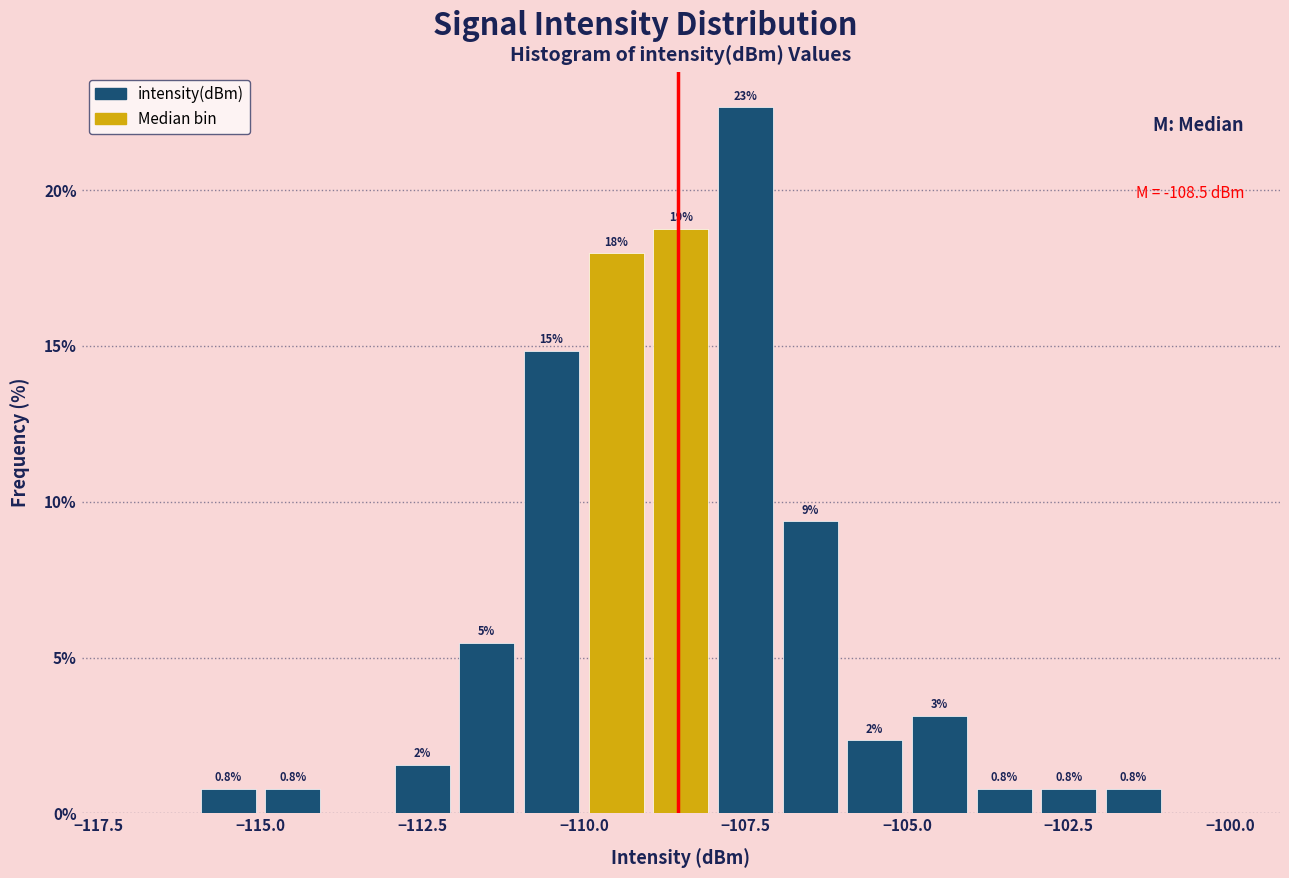

Around what value on the x-axis is the tallest bar? Give the approximate position of its centre, as read against the axis.

-107.5